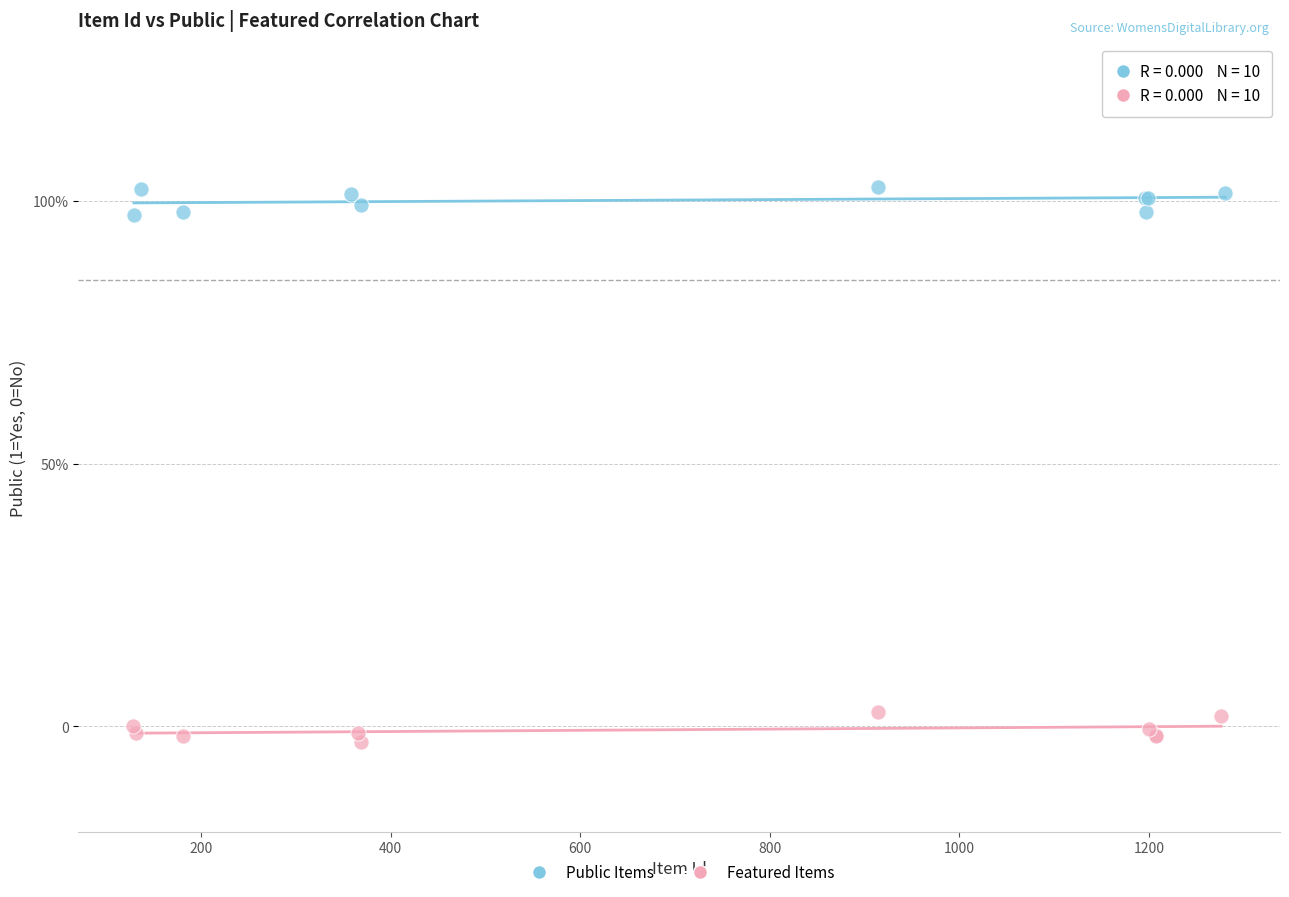

Which series reaches the minimum Y coordinate?

Featured Items